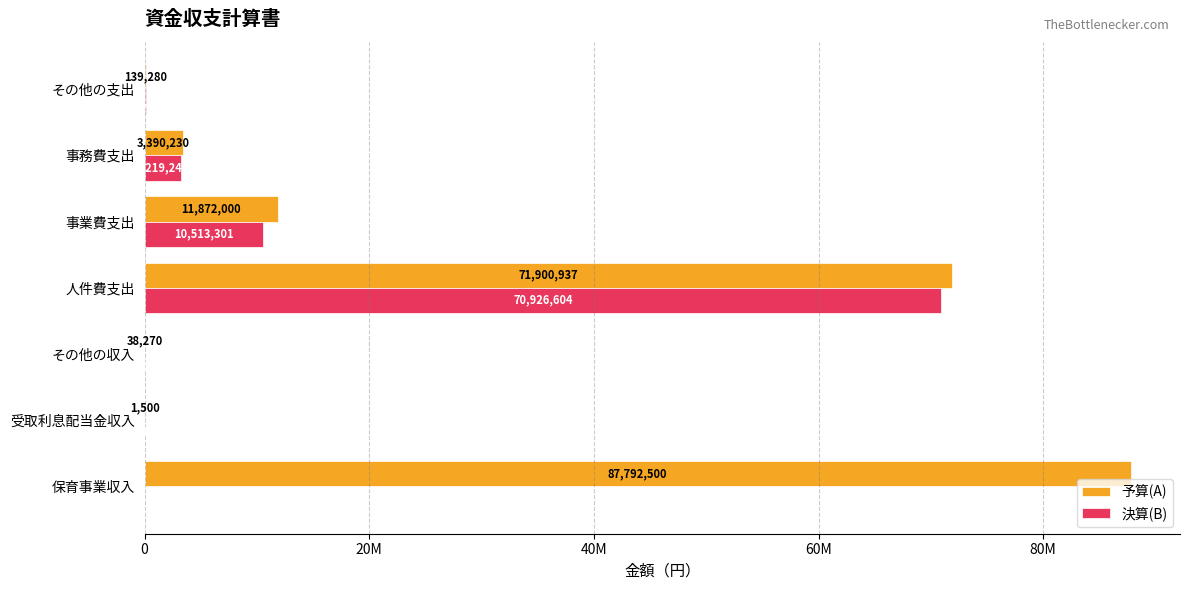

Reading right to left, what are all the values shown in this chart?

予算(A): 139280	3390230	11872000	71900937	38270	1500	87792500
決算(B): 139280	3219242	10513301	70926604	38270	112	0